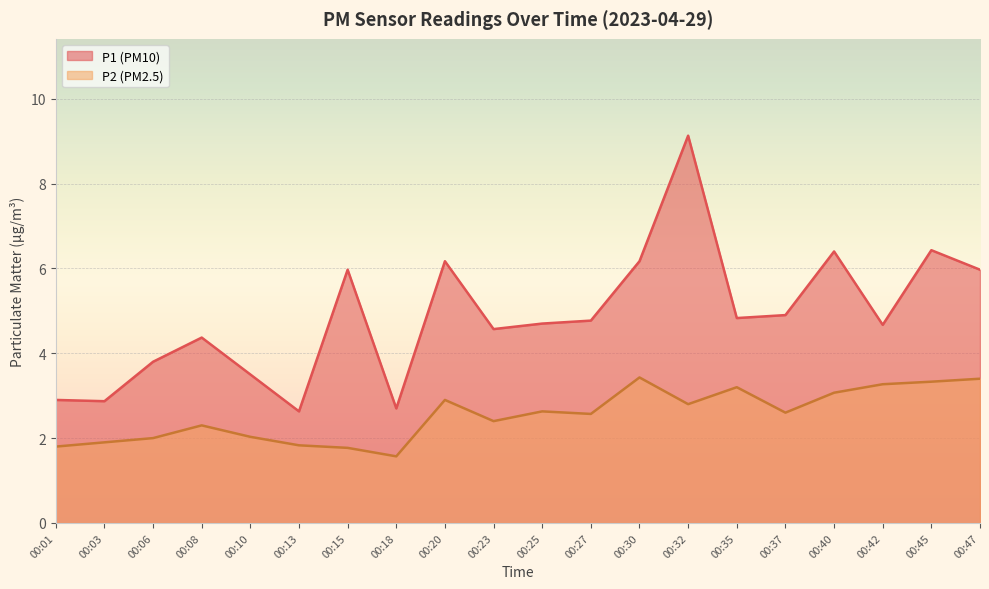

List the series in order of their peak value, lowest first.

P2 (PM2.5), P1 (PM10)